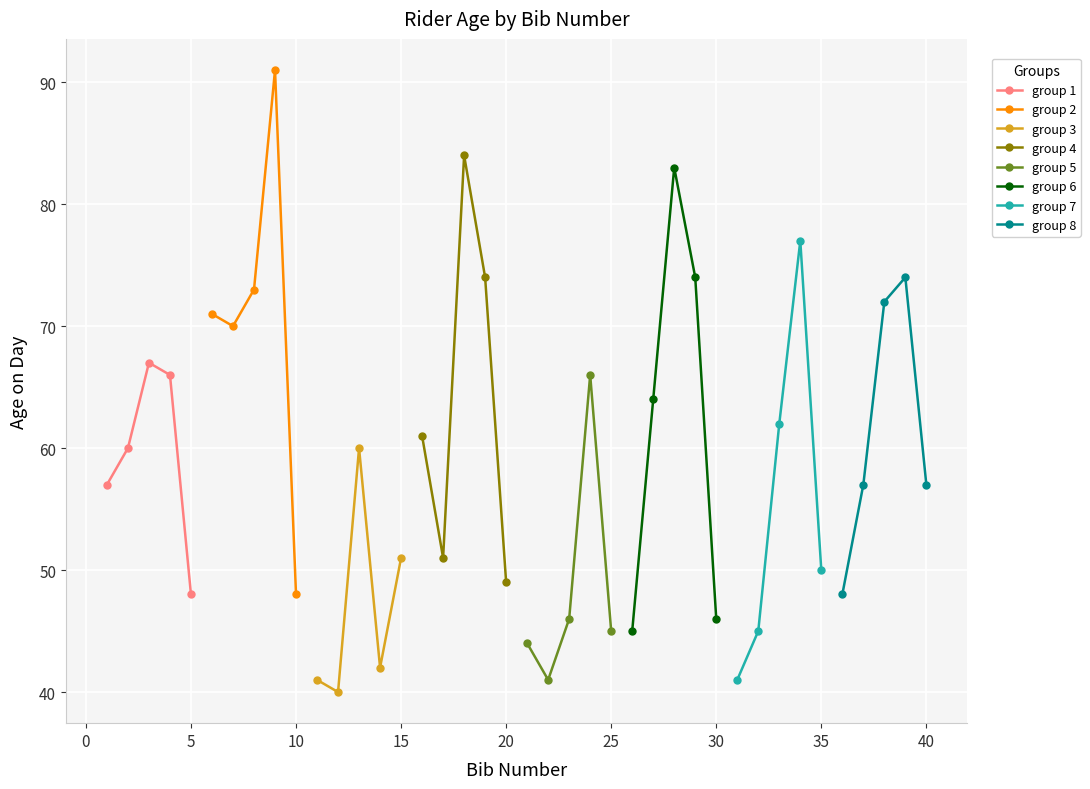

What is the maximum value shown in the chart?

91